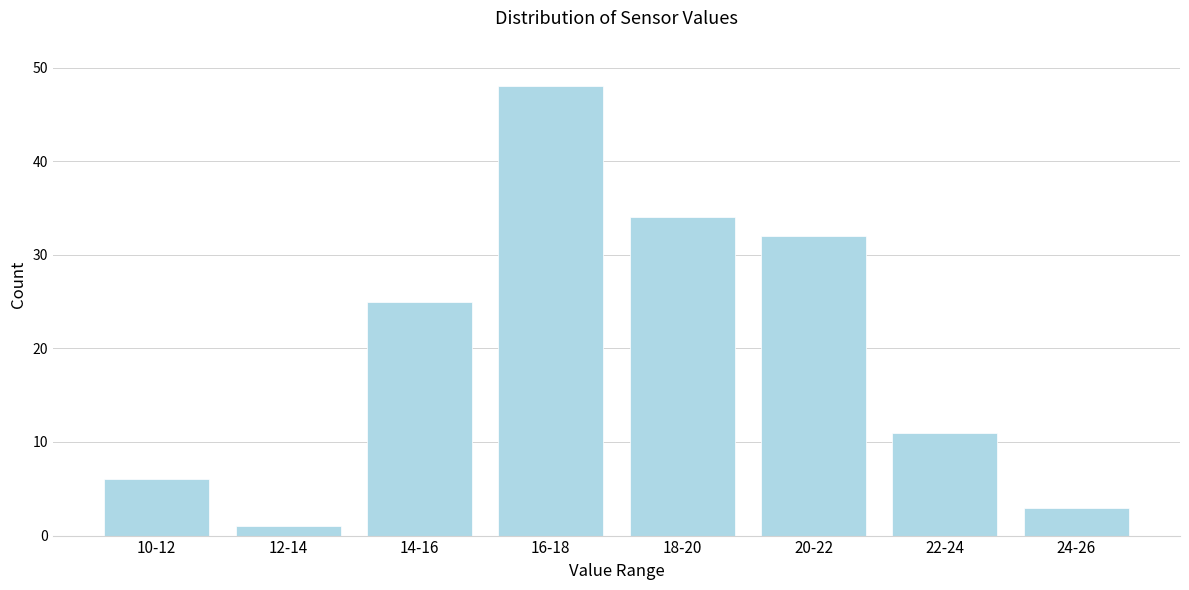

Reading left to right, extract all data points from this chart.

6	1	25	48	34	32	11	3